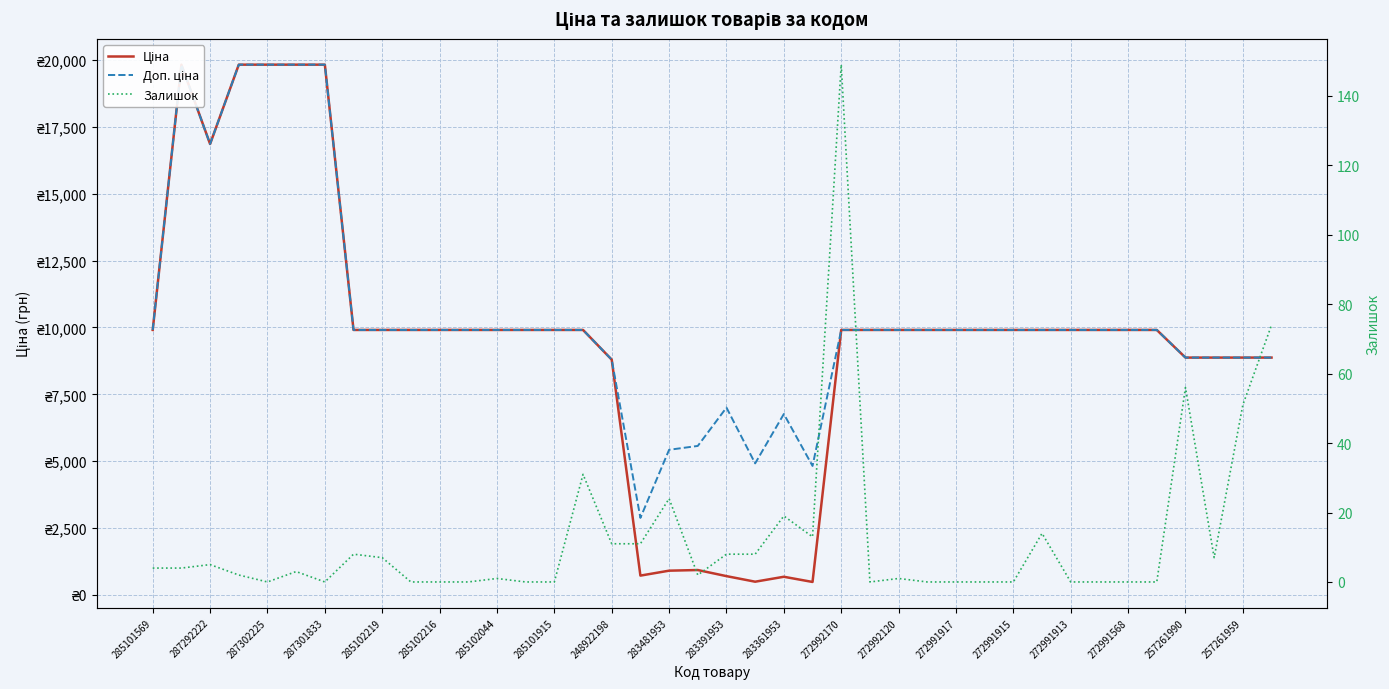

True or false: Доп. ціна and Ціна intersect in this chart.

False